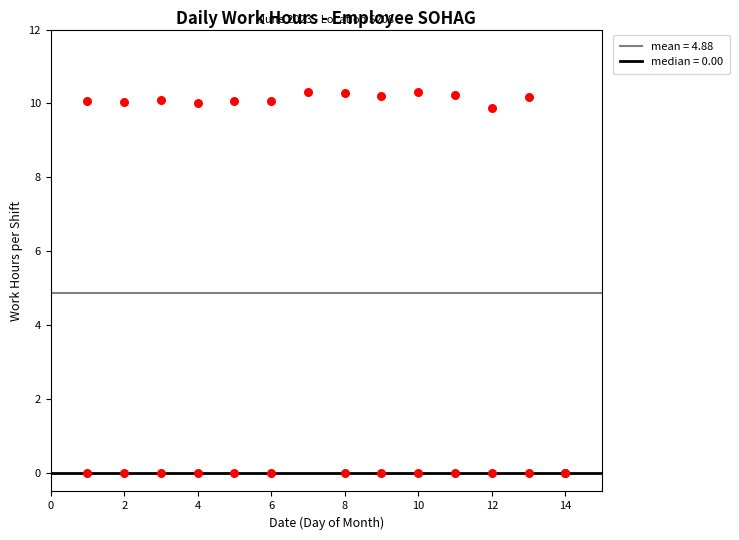

What Y value in the scatter plot is closest to 5?

9.9